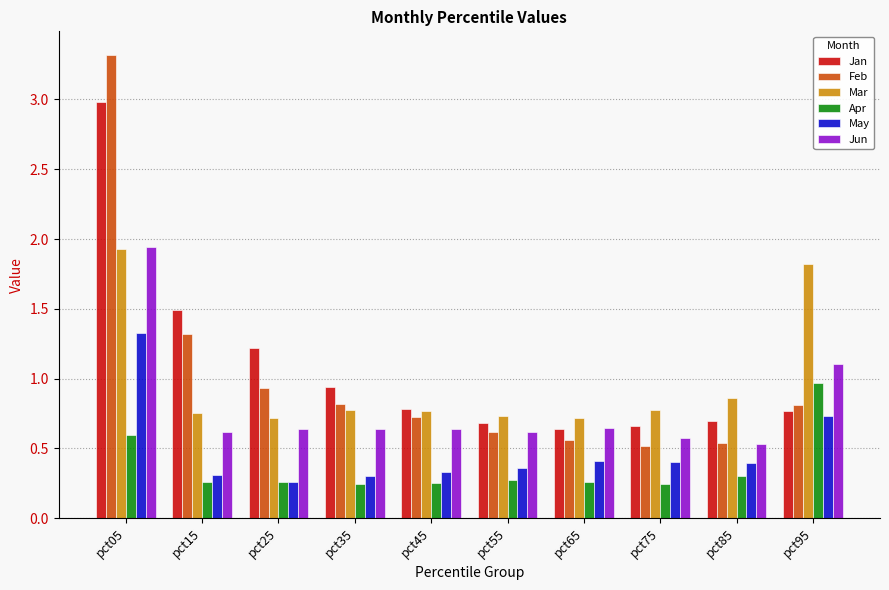

Rank the series at pct75 from highest to lowest value.

Mar, Jan, Jun, Feb, May, Apr